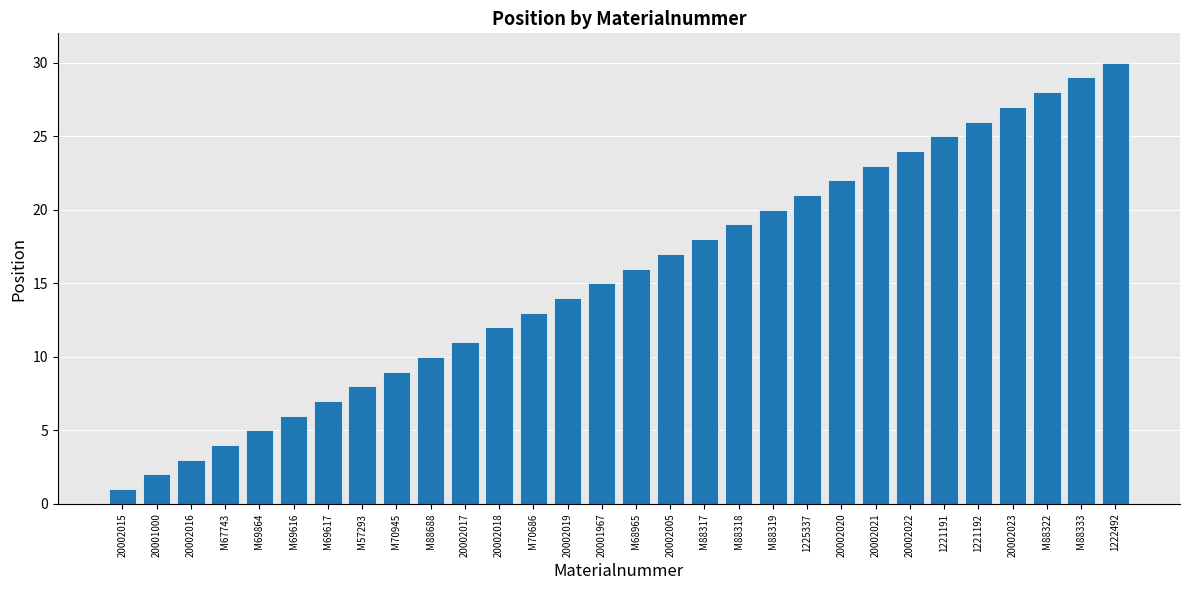

What is the ratio of the value at M88319 to the value at 20002016?

6.7